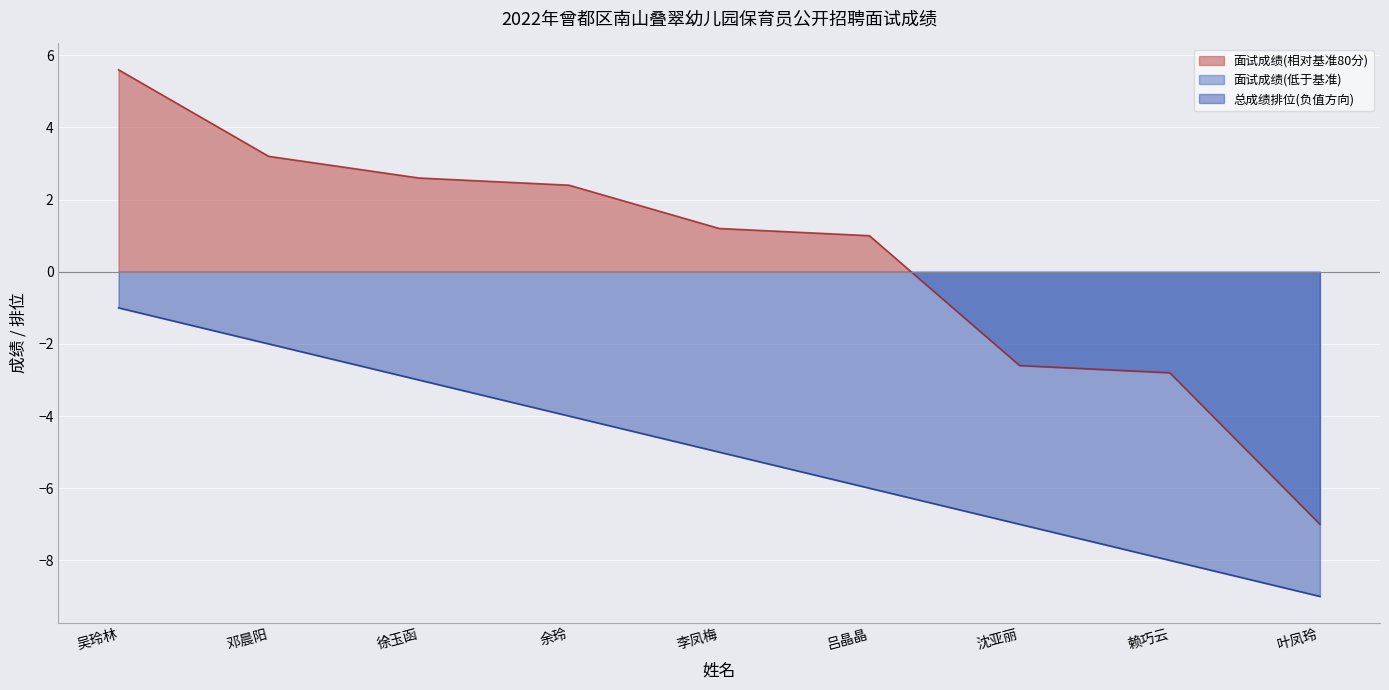

How many data points in 总成绩排位 are less than -5?

4